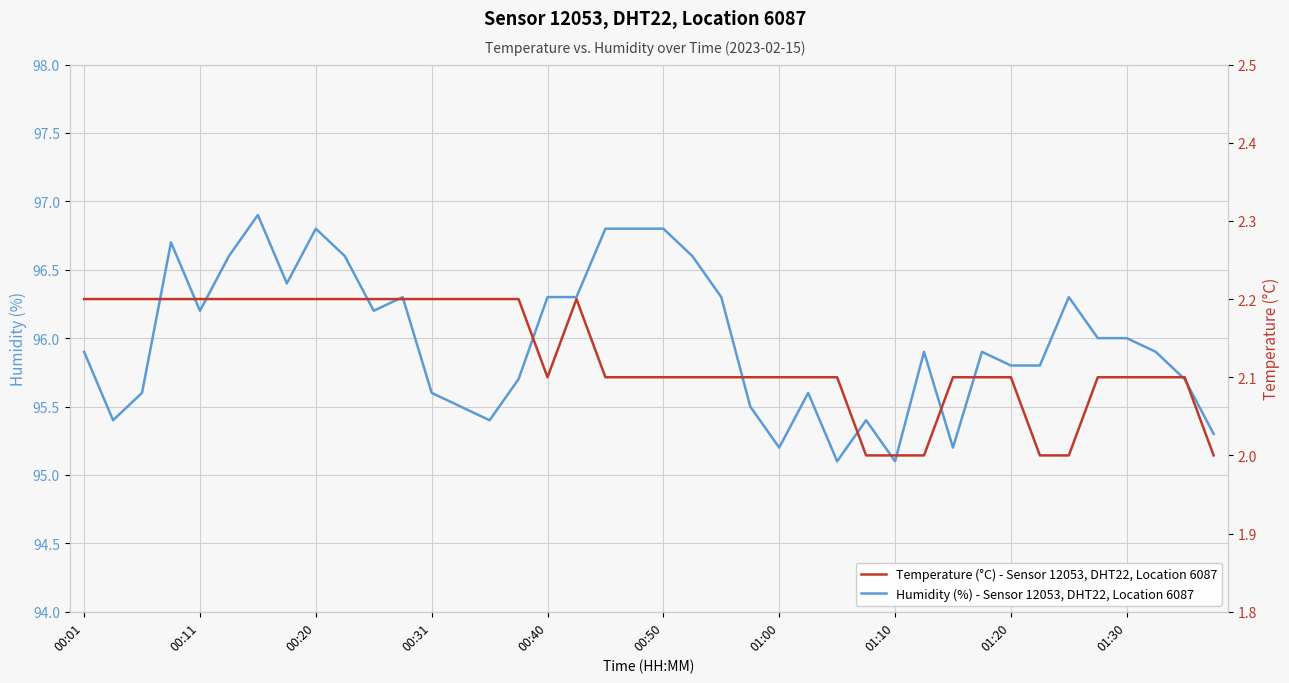

What is the maximum value shown in the chart?

96.9